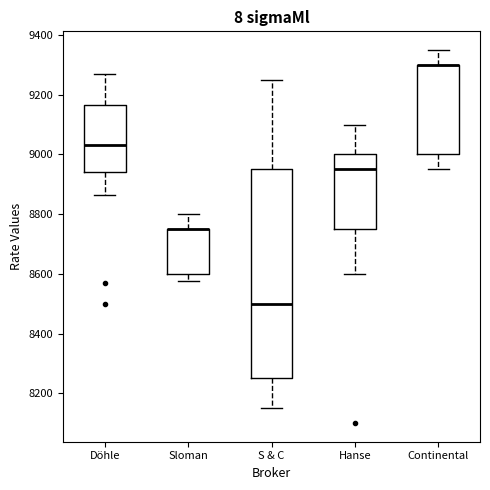

Which box is the tallest, from its lower edge to its upper edge?

S & C